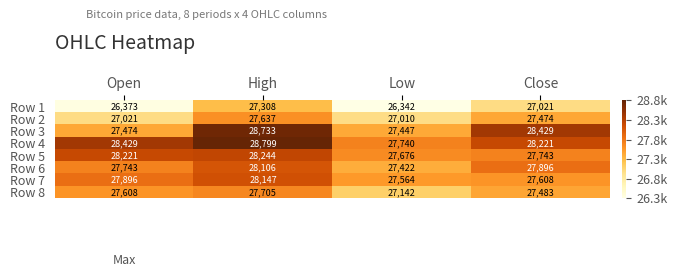

Which label corresponds to the smallest value in the chart?

Low